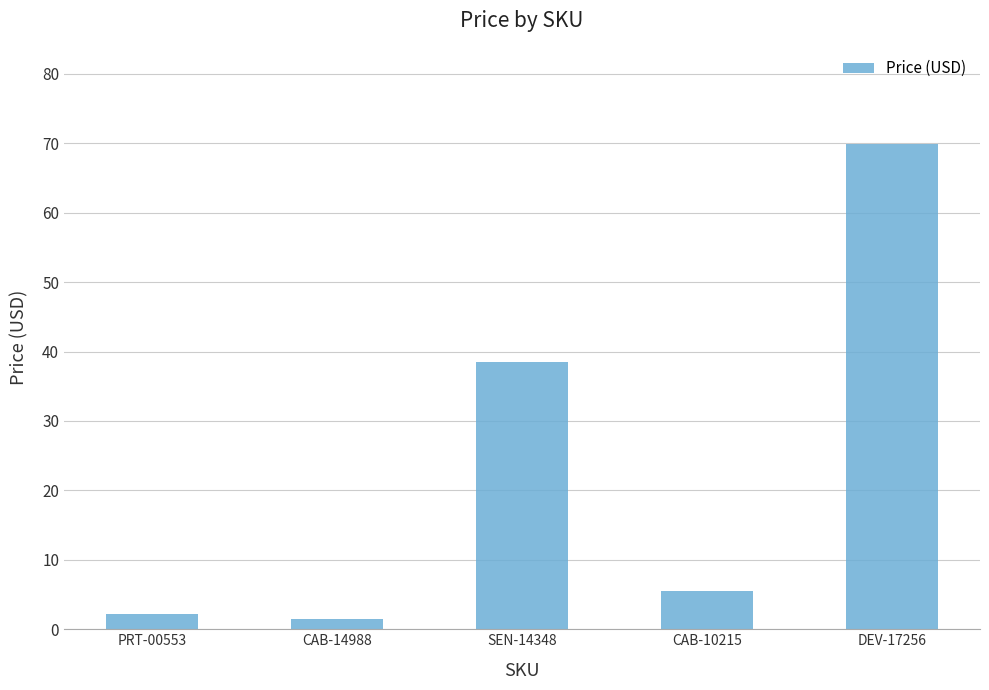

True or false: the data shows 15.2 at SEN-14348.

False